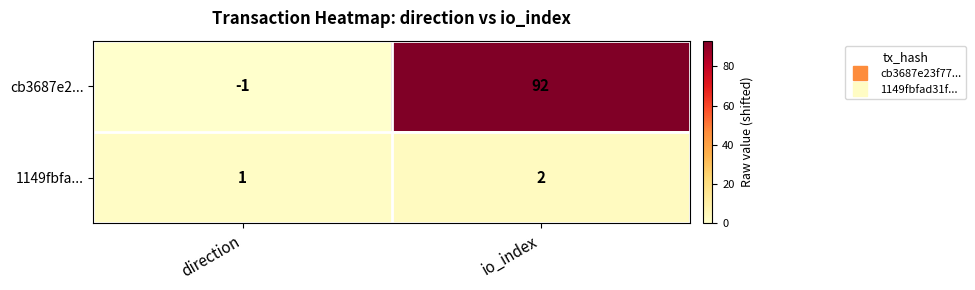

Between direction and io_index, which series saw the biggest shift?

cb3687e2...